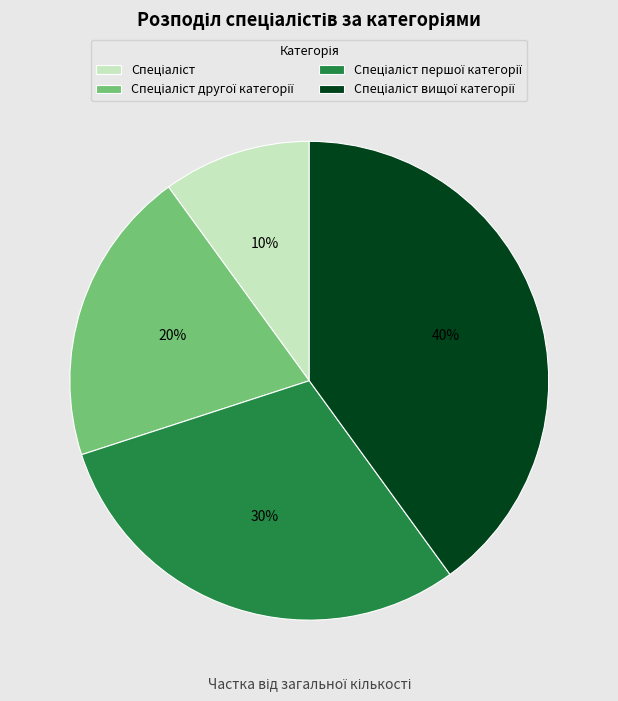

Is there any slice that represents more than half of the pie?

No